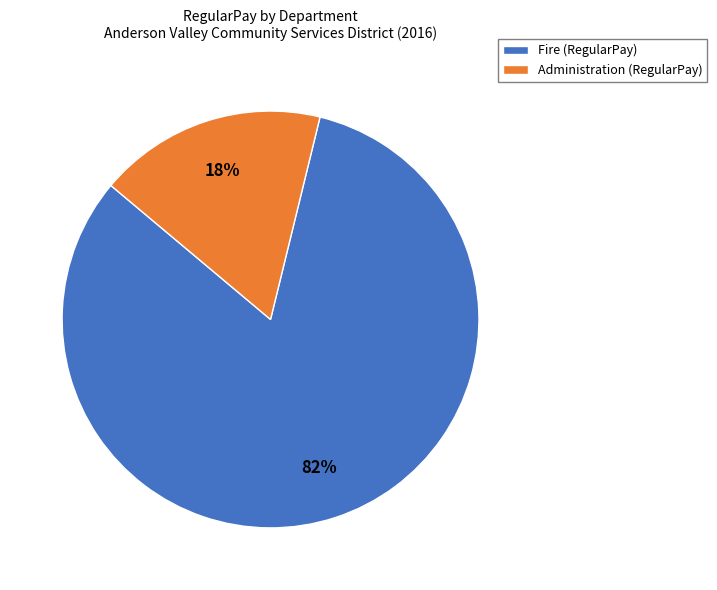

Count the number of slices in the pie.

2